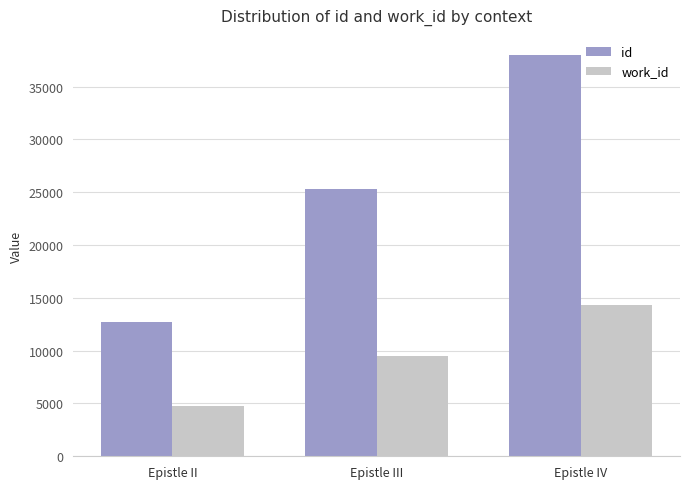

What is the approximate value of id at Epistle IV?

38004